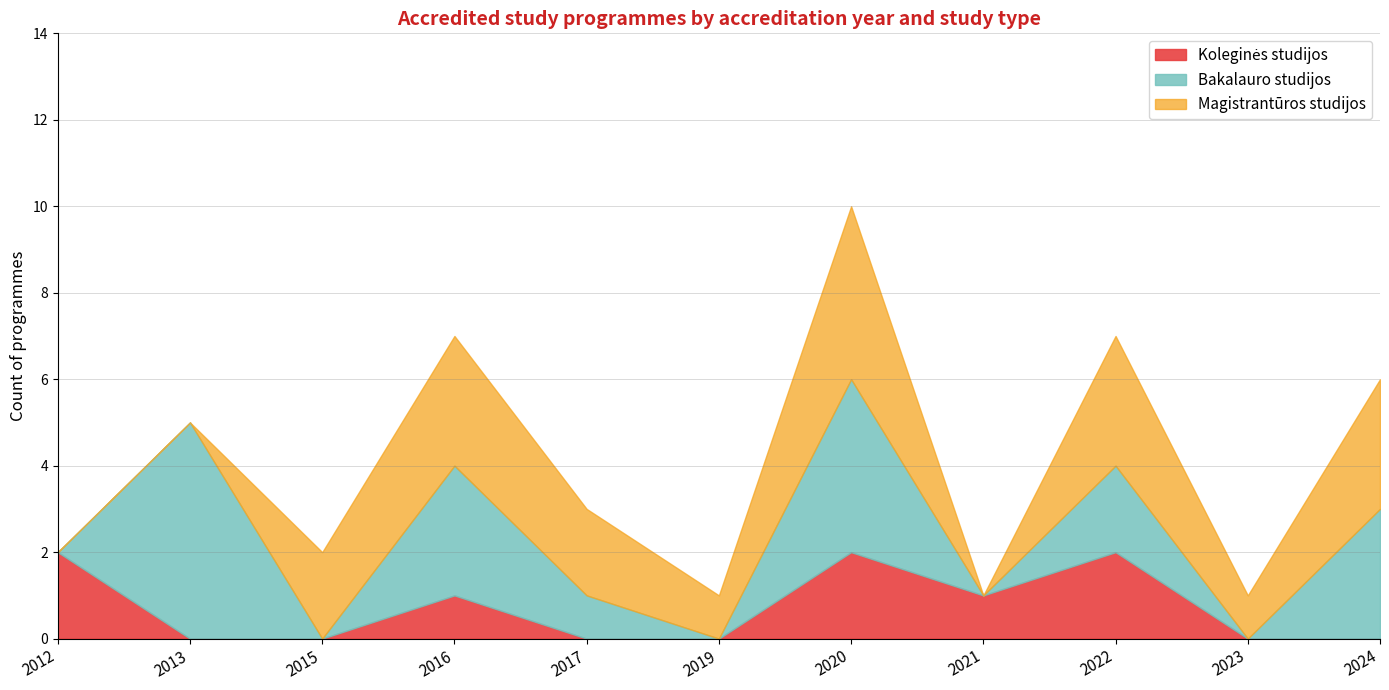

Which series has the widest spread of values?

Bakalauro studijos